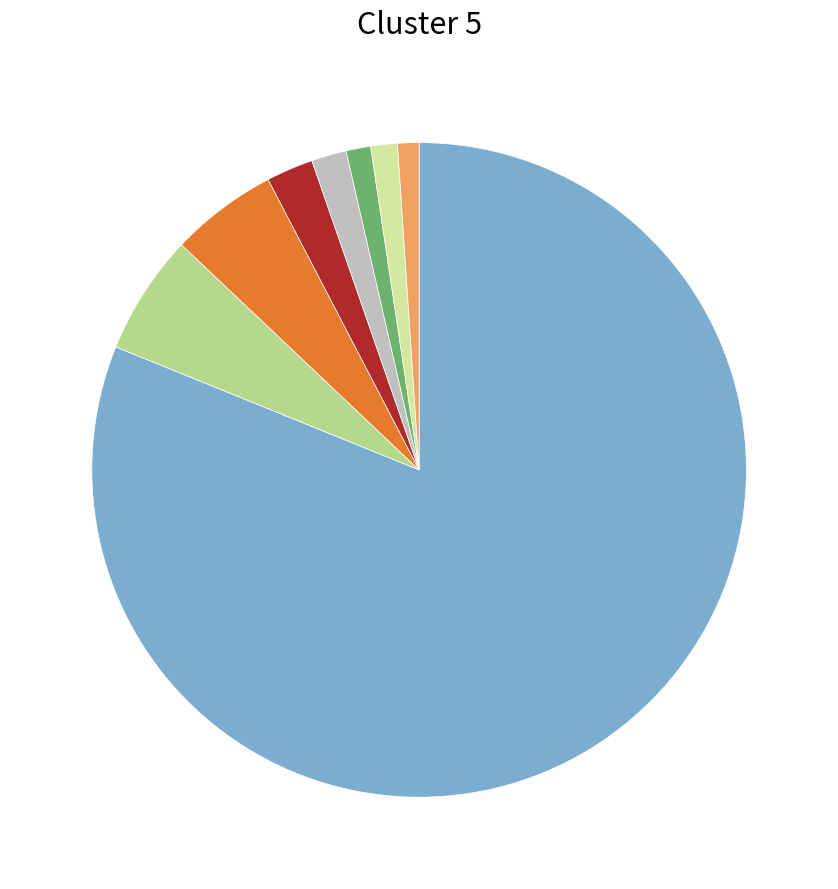

Does any single category account for the majority?

Yes